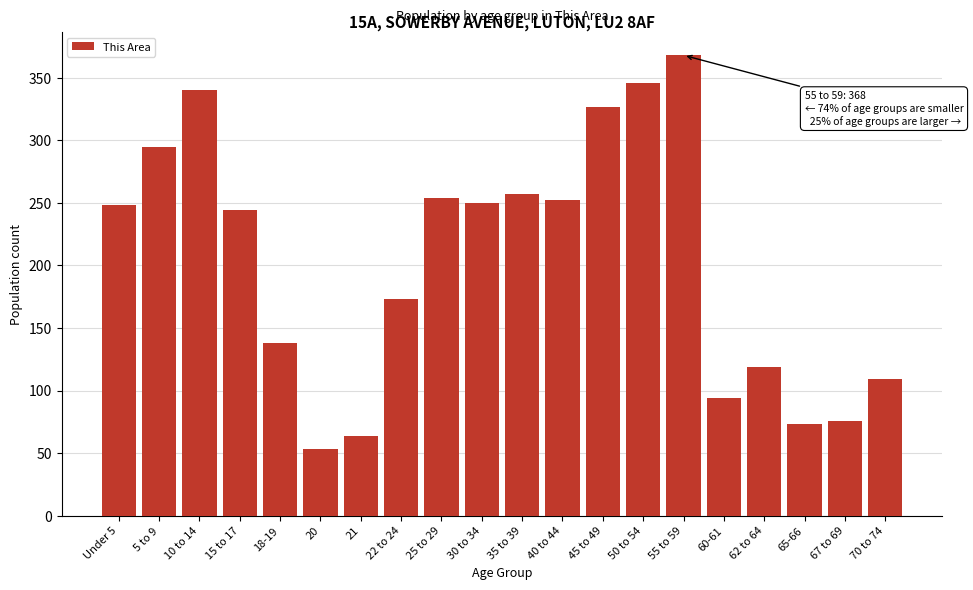

Reading left to right, what are all the values shown in this chart?

248	295	340	244	138	53	64	173	254	250	257	252	327	346	368	94	119	73	76	109